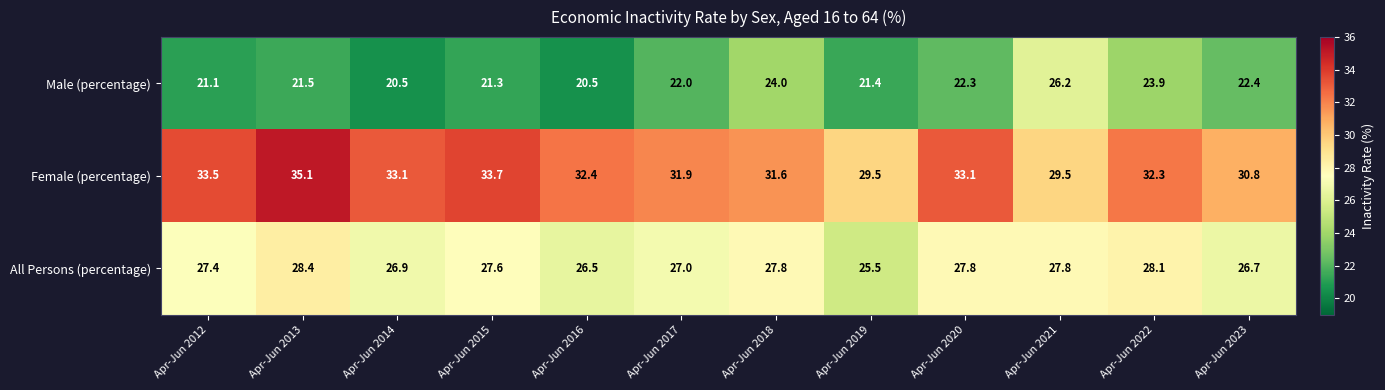

What is the average value of the Male (percentage) series?

22.3